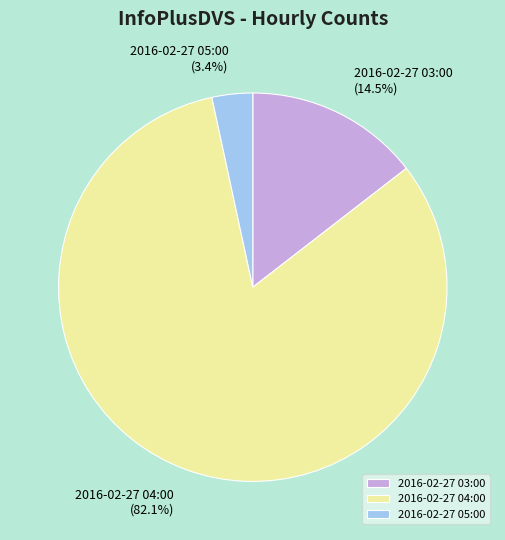

Rank the categories by value from lowest to highest.

2016-02-27 05:00, 2016-02-27 03:00, 2016-02-27 04:00